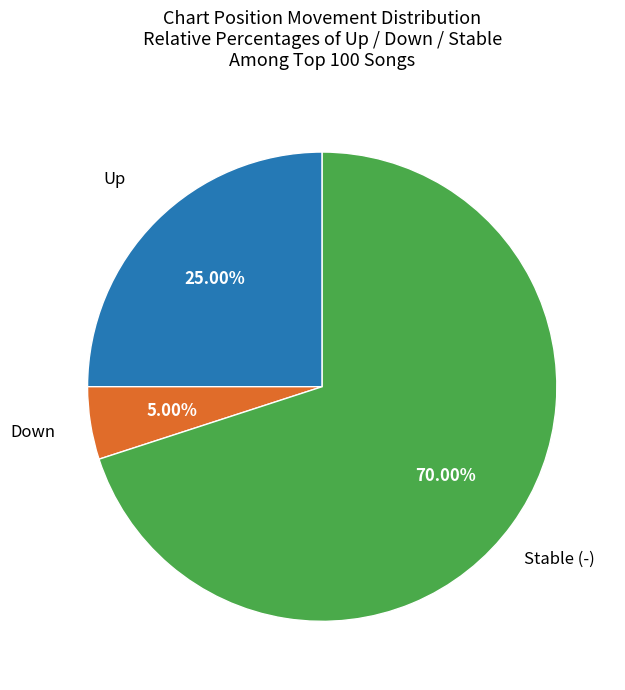

Is there a majority slice in this chart?

Yes